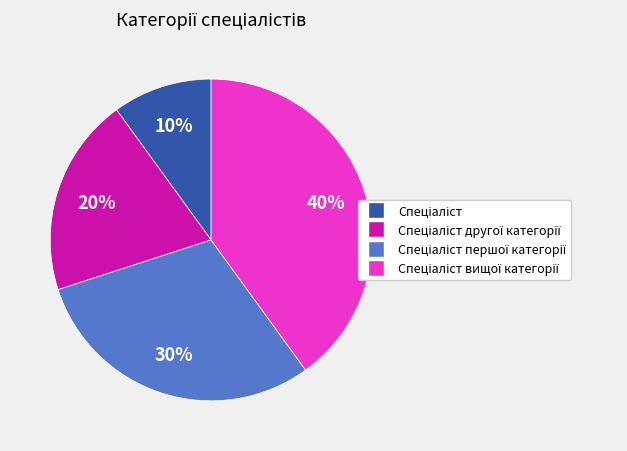

To the nearest percent, what is the difference between the largest and smallest slice percentages?

30%